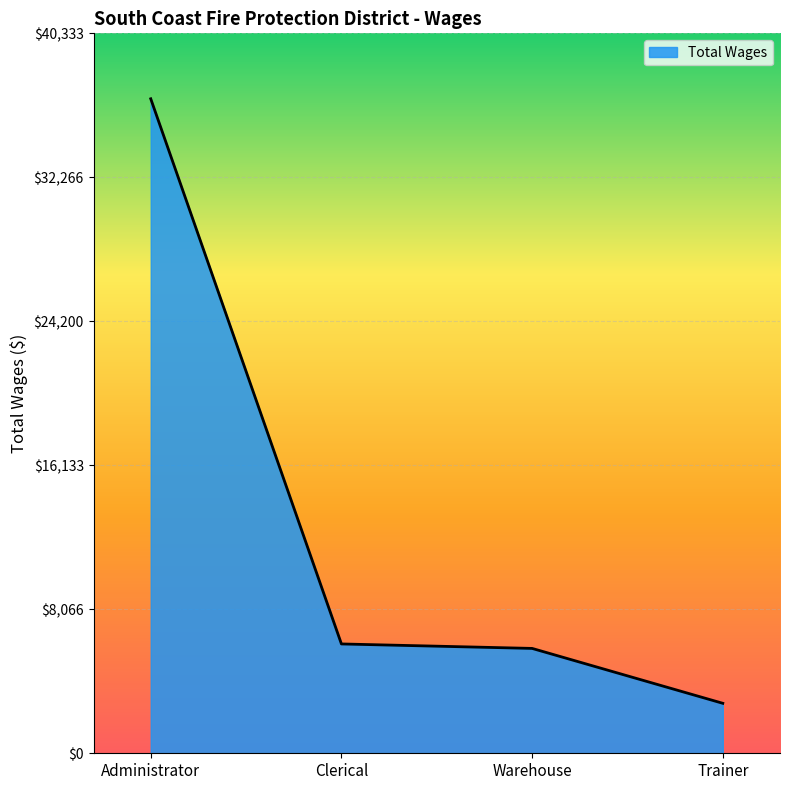

How many lines are shown in the chart?

1